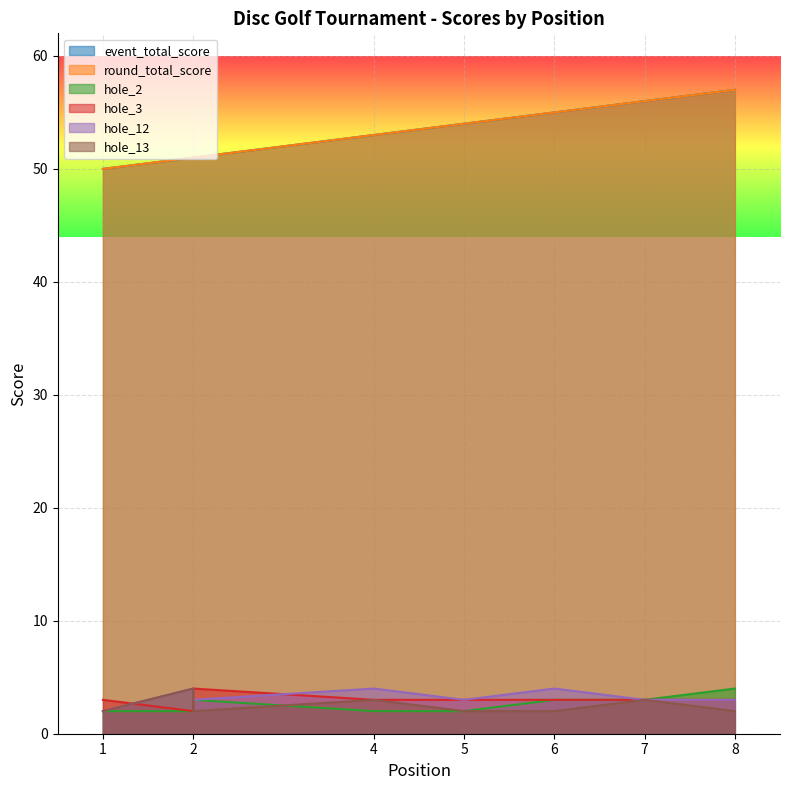

How many lines are shown in the chart?

6